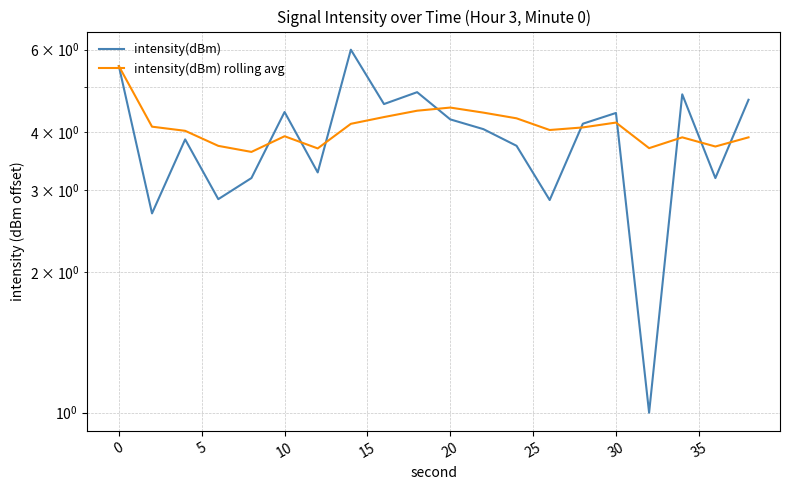

What is the lowest value of the intensity(dBm) series?

1.0